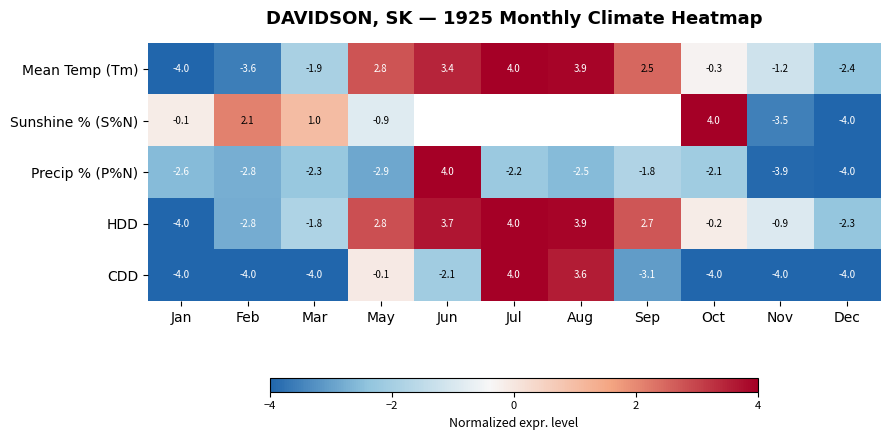

What is the difference between the Precip % (P%N) values at Sep and Mar?

0.5